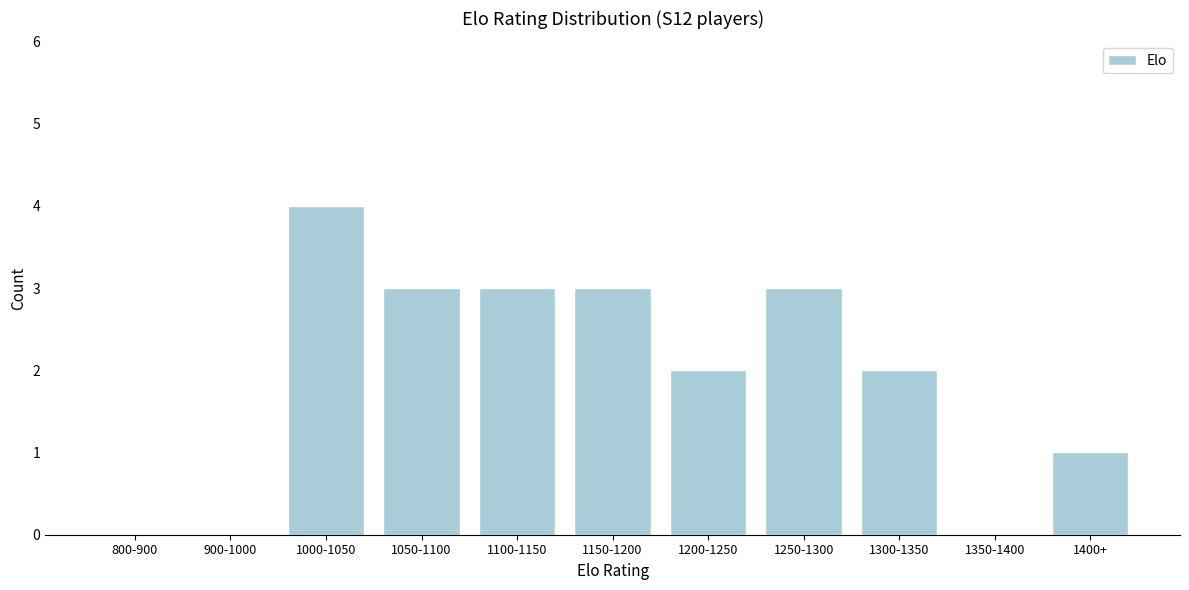

Reading left to right, transcribe all the data shown in this chart.

800-900=0	900-1000=0	1000-1050=4	1050-1100=3	1100-1150=3	1150-1200=3	1200-1250=2	1250-1300=3	1300-1350=2	1350-1400=0	1400+=1